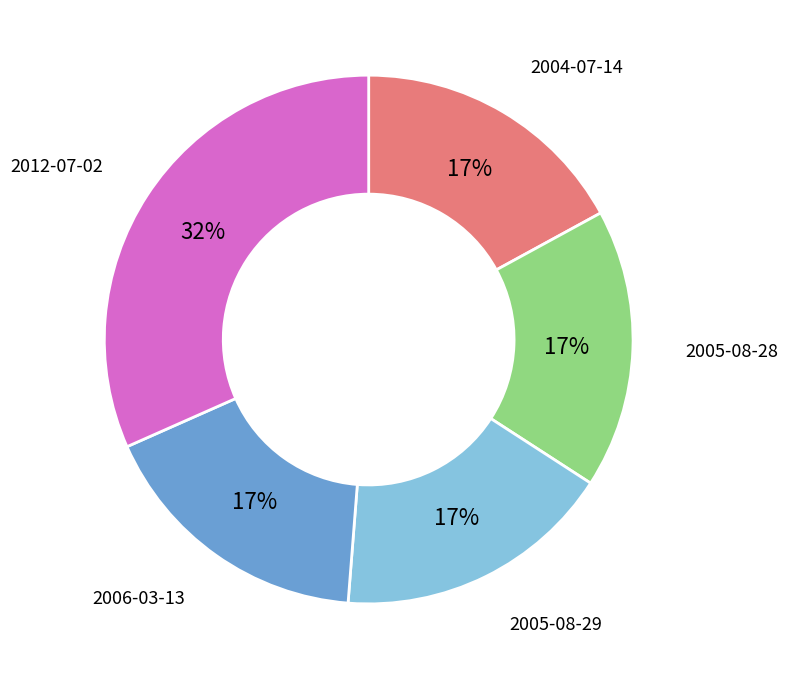

To the nearest percent, what is the difference between the largest and smallest slice percentages?

15%